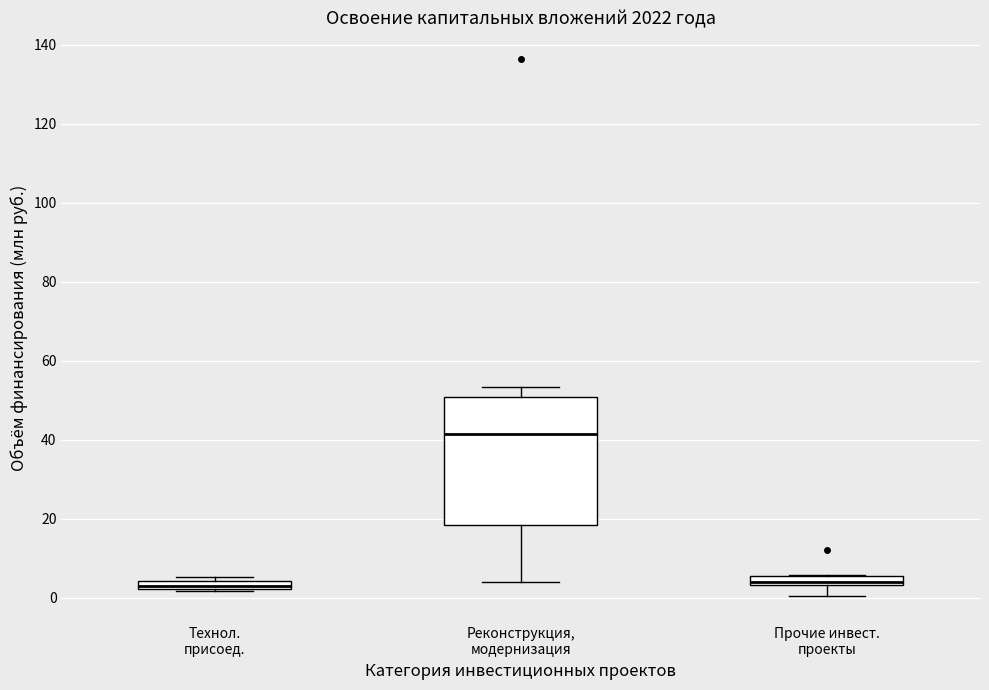

Which box has the highest median line?

Реконструкция, модернизация